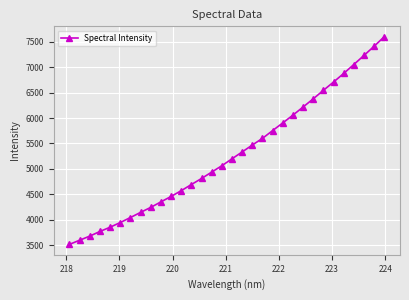

True or false: there are more than 2 points higher than both neighbors.

False